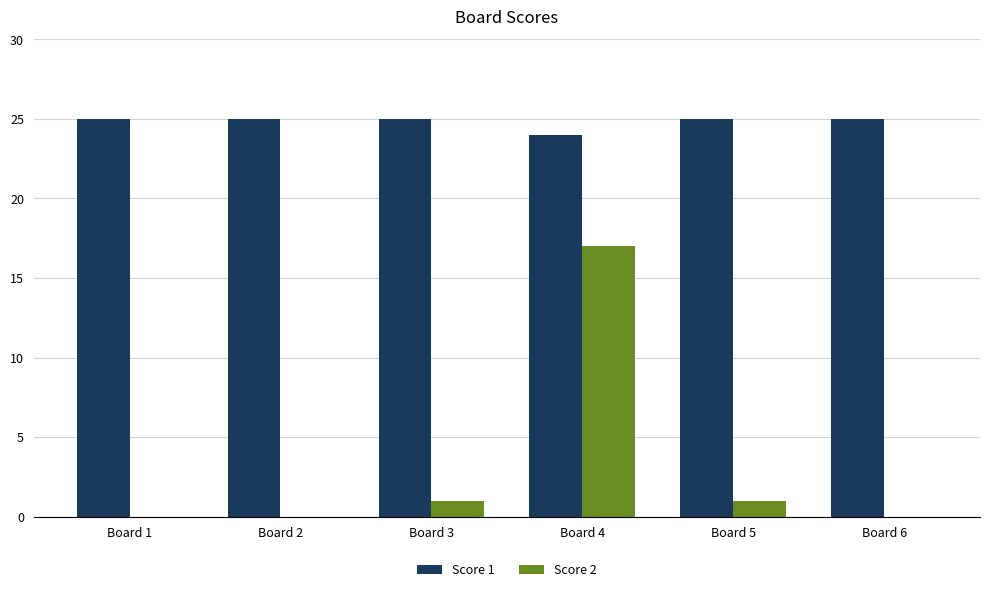

Which series changed the most between Board 4 and Board 6?

Score 2